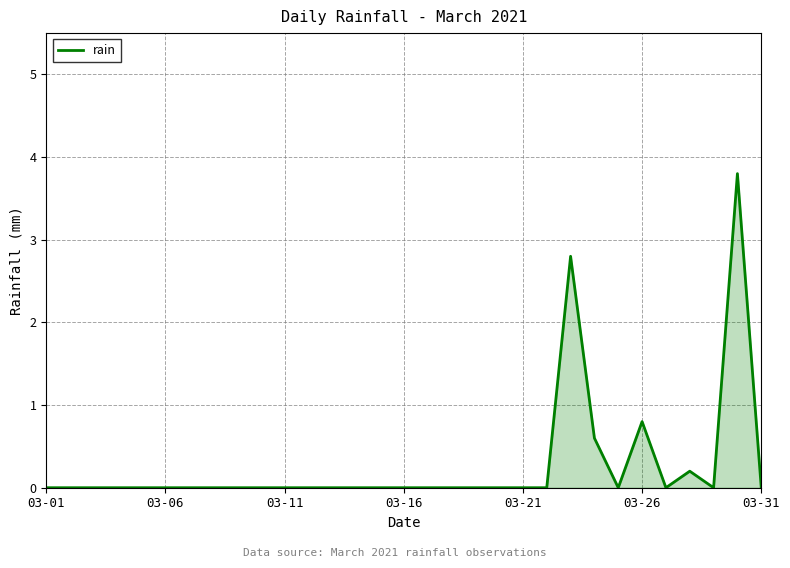

Does the chart have visible grid lines?

Yes